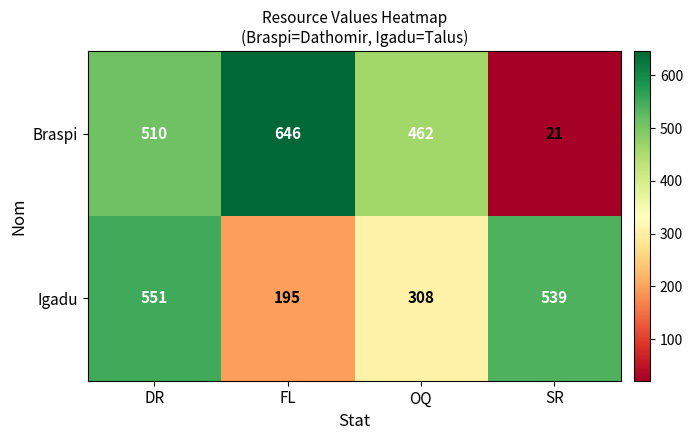

The Braspi series shows 21 at SR. True or false?

True